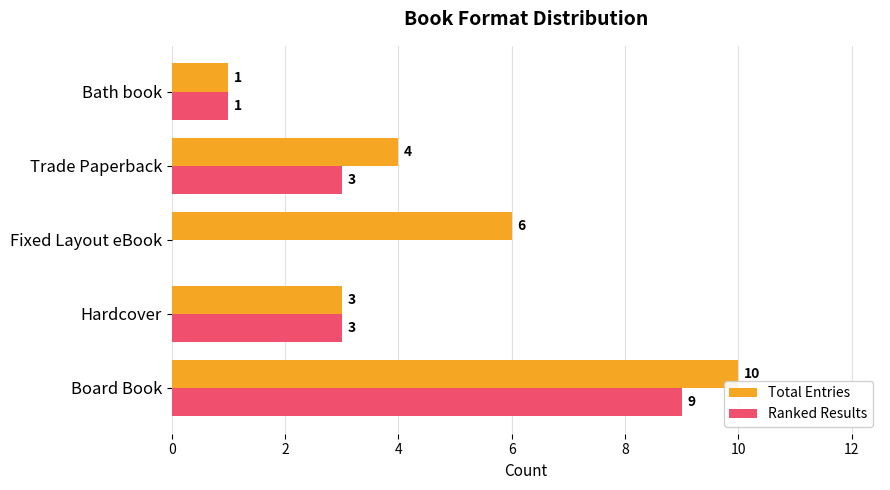

Which series changed the most between Hardcover and Trade Paperback?

Total Entries